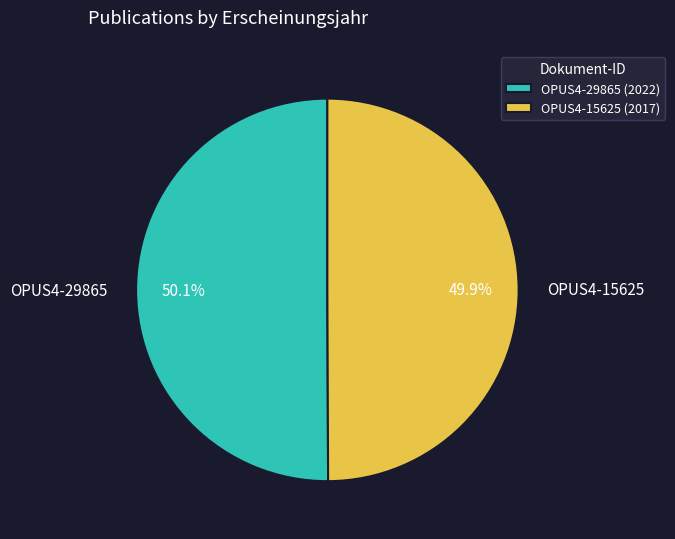

How many slices are in this pie chart?

2